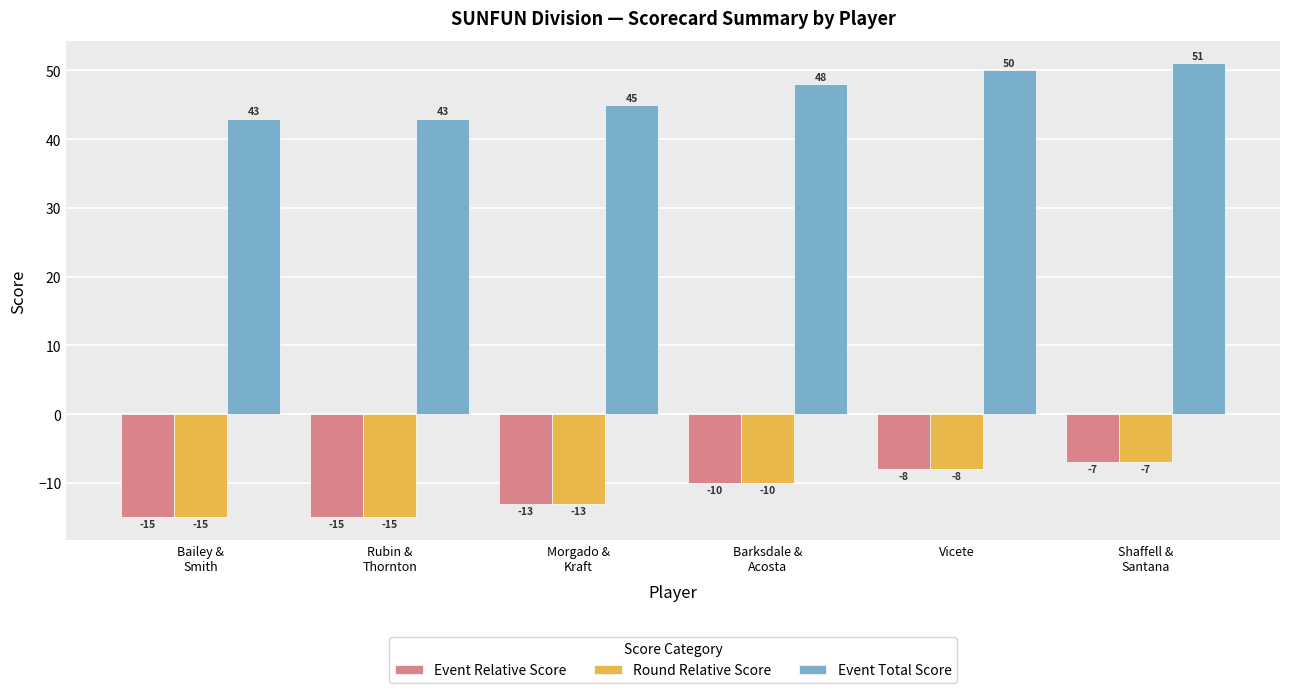

How many Round Relative Score values are between -15 and -8?

5